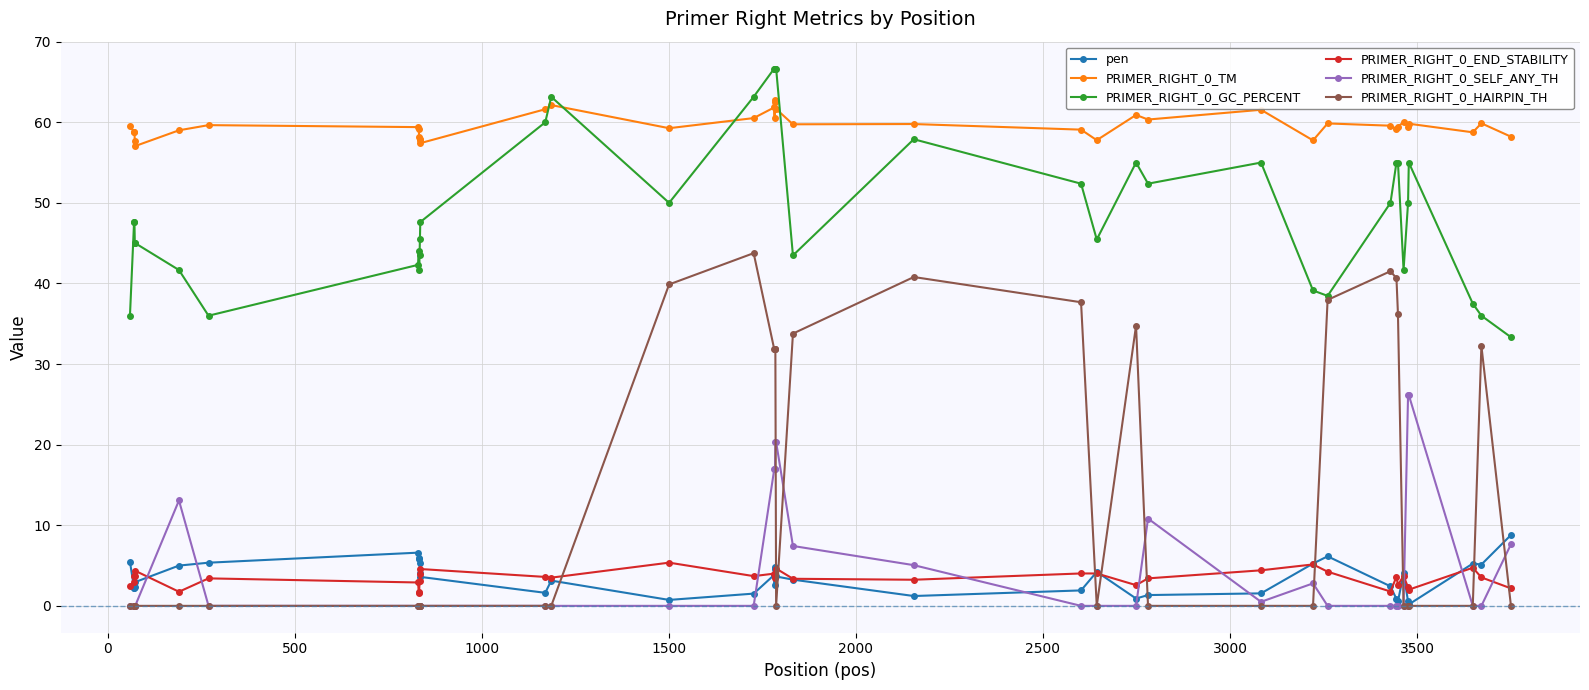

What is the average value of the PRIMER_RIGHT_0_END_STABILITY series?

3.4